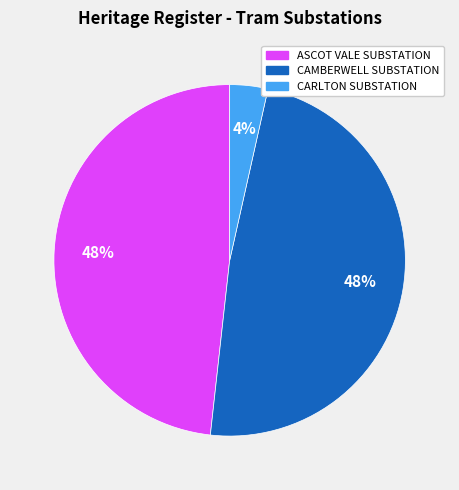

To the nearest percent, what is the combined percentage of CARLTON SUBSTATION and ASCOT VALE SUBSTATION?

52%